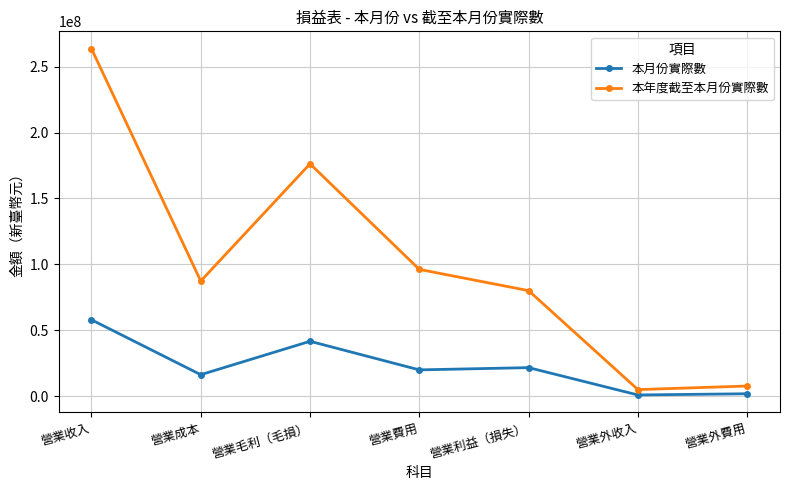

What is the highest value of the 本月份實際數 series?

57995153